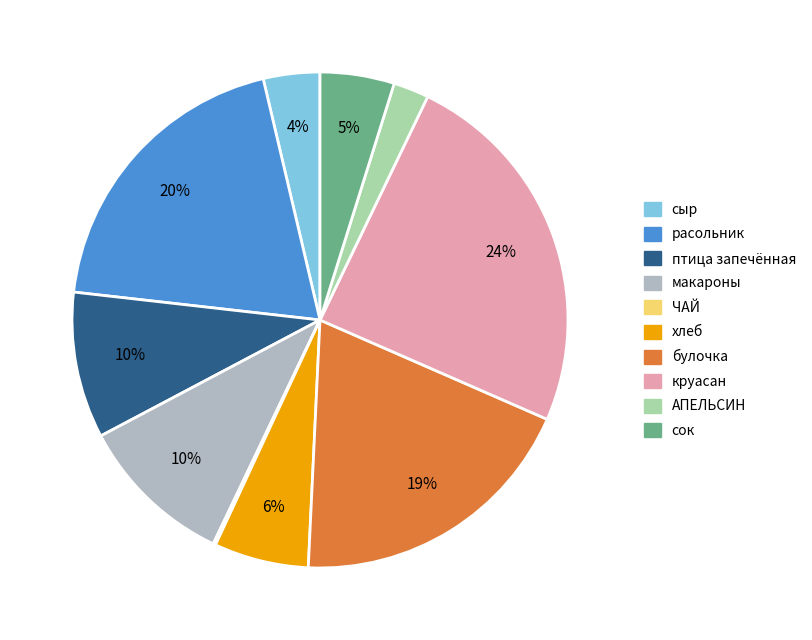

Does сыр account for over 50% of the chart?

No